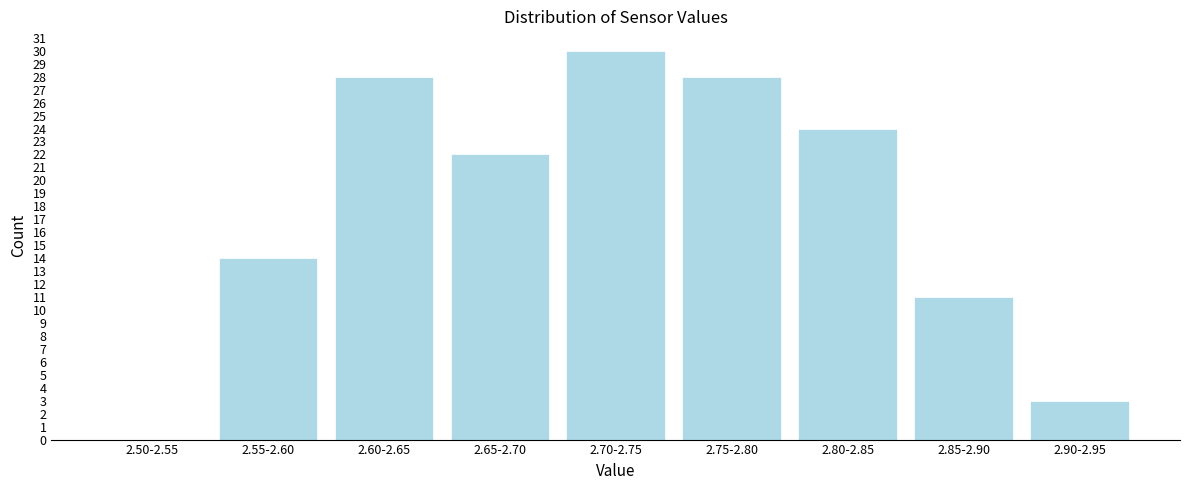

Reading left to right, what are all the values shown in this chart?

2.50-2.55=0	2.55-2.60=14	2.60-2.65=28	2.65-2.70=22	2.70-2.75=30	2.75-2.80=28	2.80-2.85=24	2.85-2.90=11	2.90-2.95=3